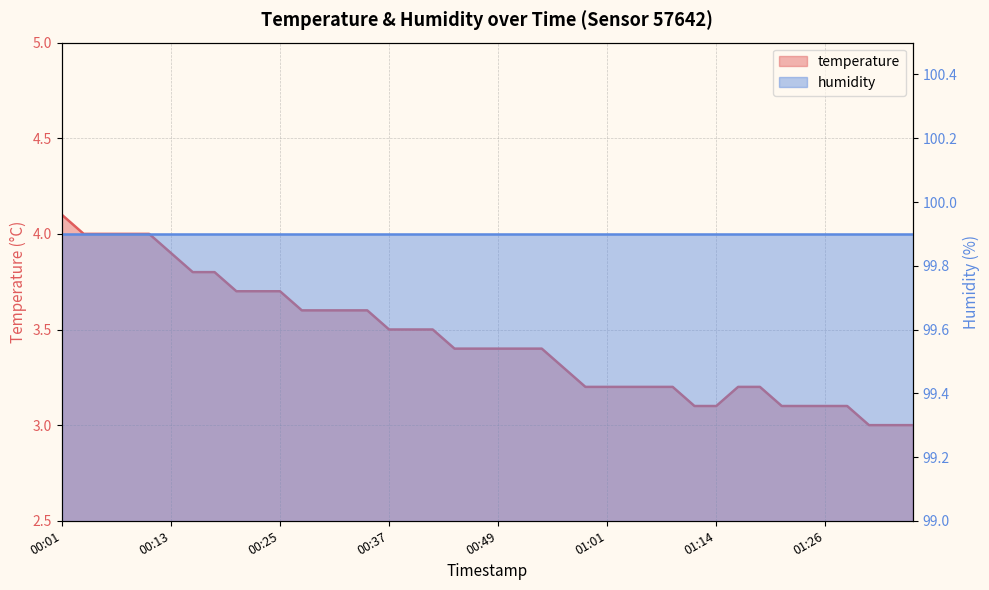

What is the difference between the second highest and second lowest values?

1.0